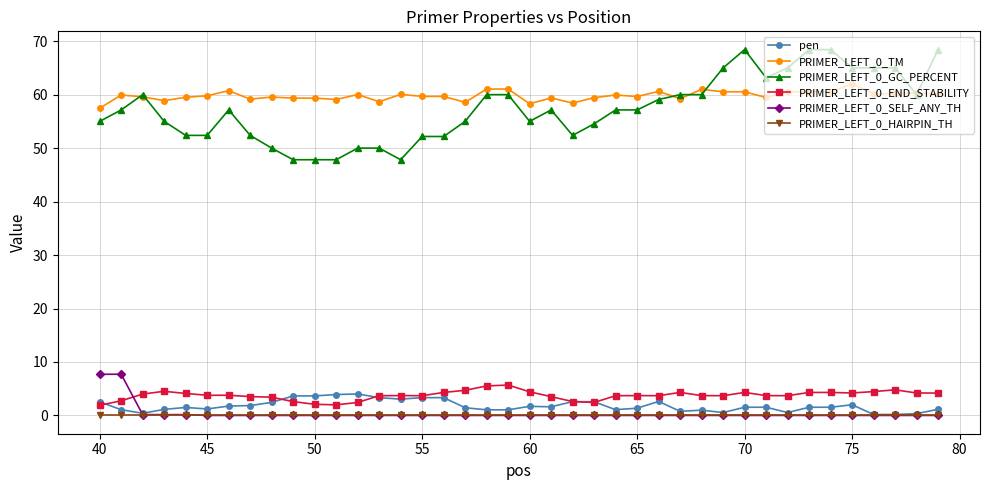

True or false: PRIMER_LEFT_0_END_STABILITY has more than 0 interior local peaks.

True